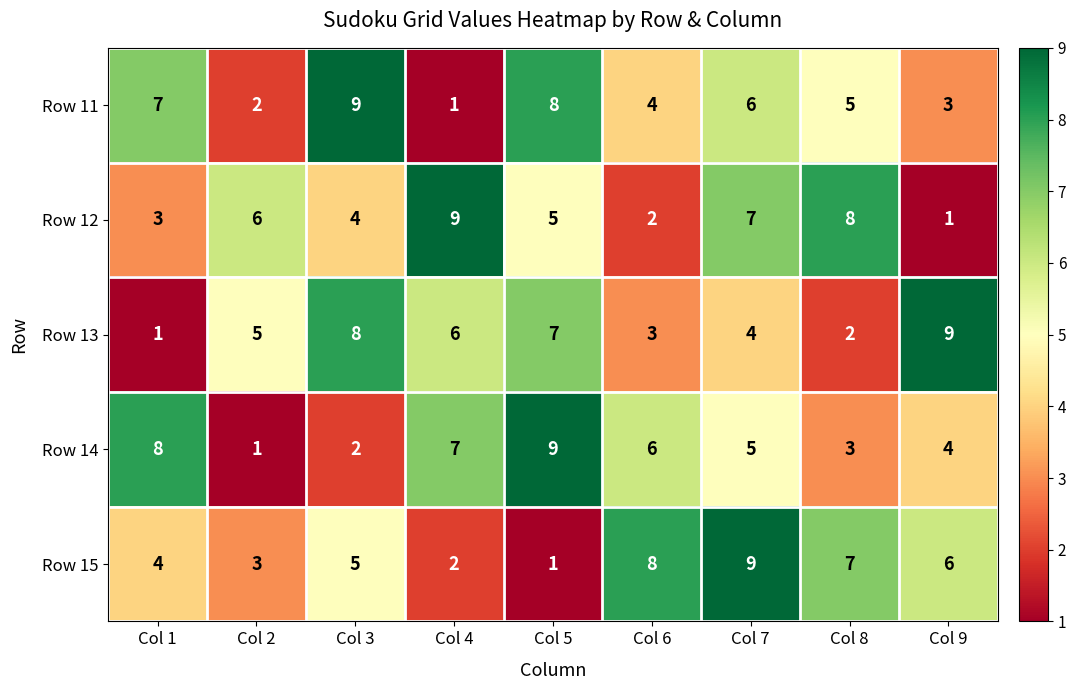

Count the number of categories in the chart.

9